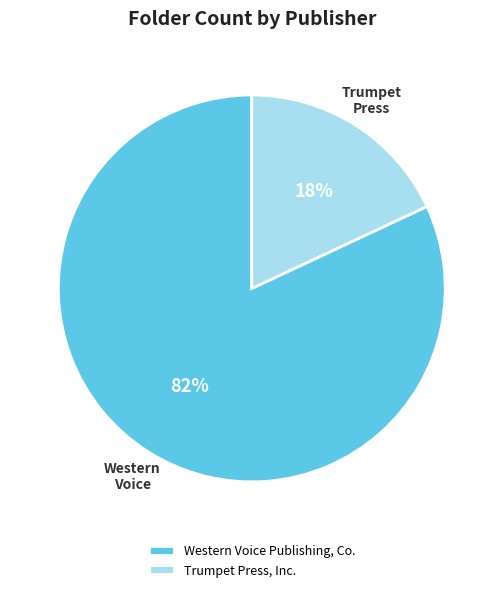

To the nearest percent, what portion does Western Voice Publishing, Co. represent?

82%